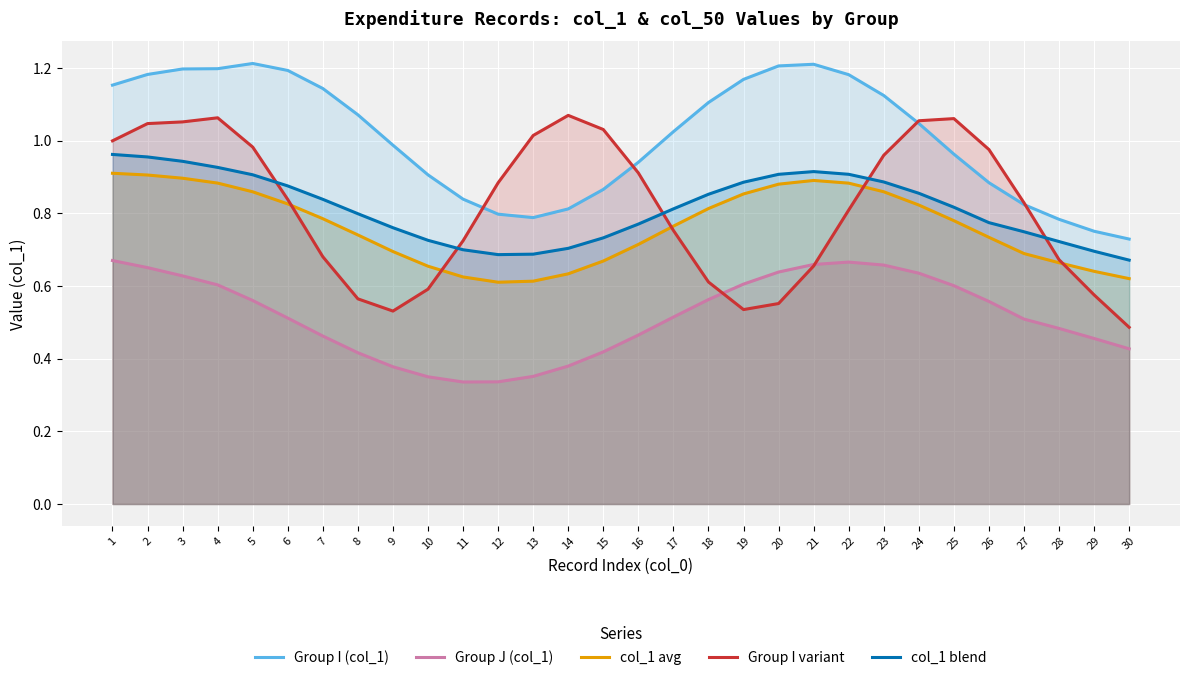

True or false: Group J (col_1) has a value of 0.9 at 3.

False